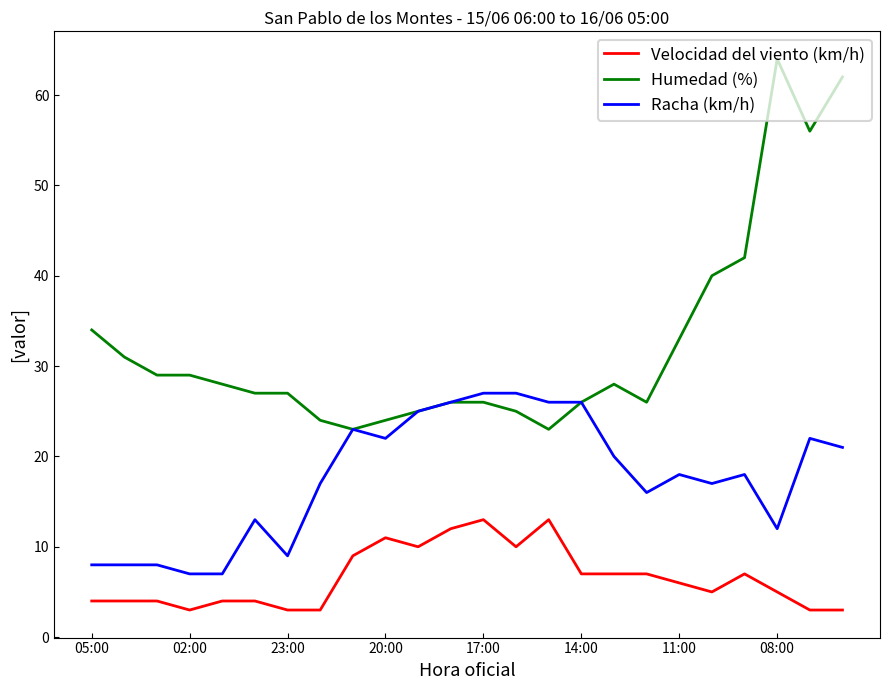

True or false: Velocidad del viento (km/h) and Humedad (%) cross at least once.

False